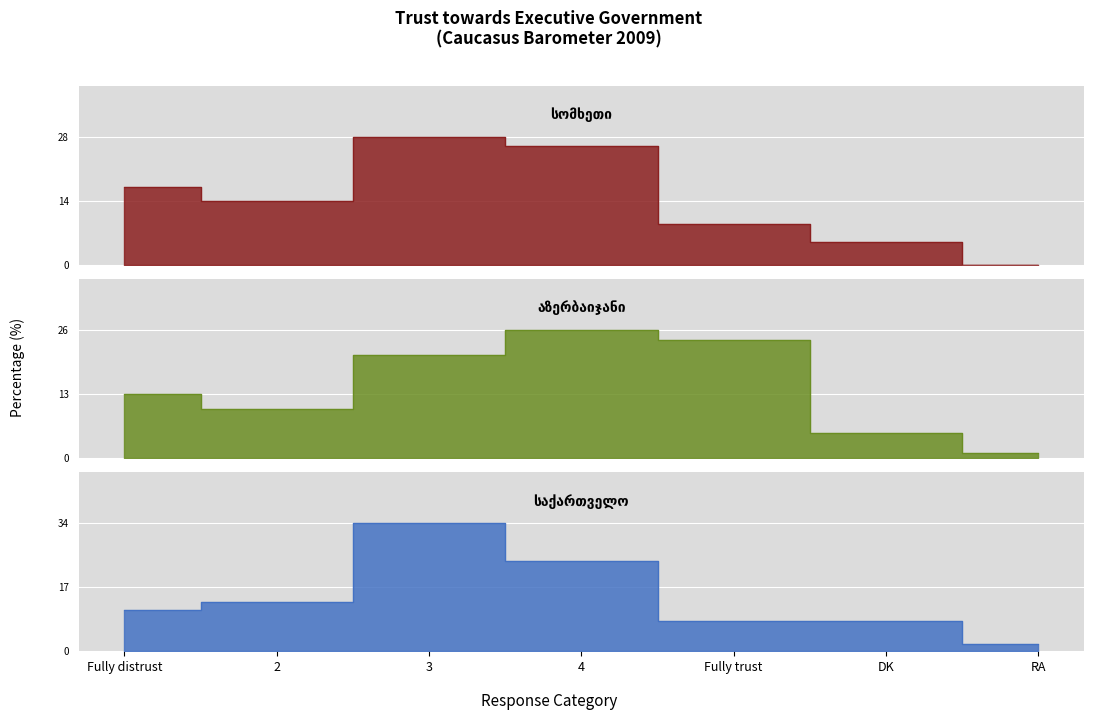

List the labels in order of სომხეთი value, smallest first.

RA, DK, Fully trust, 2, Fully distrust, 4, 3